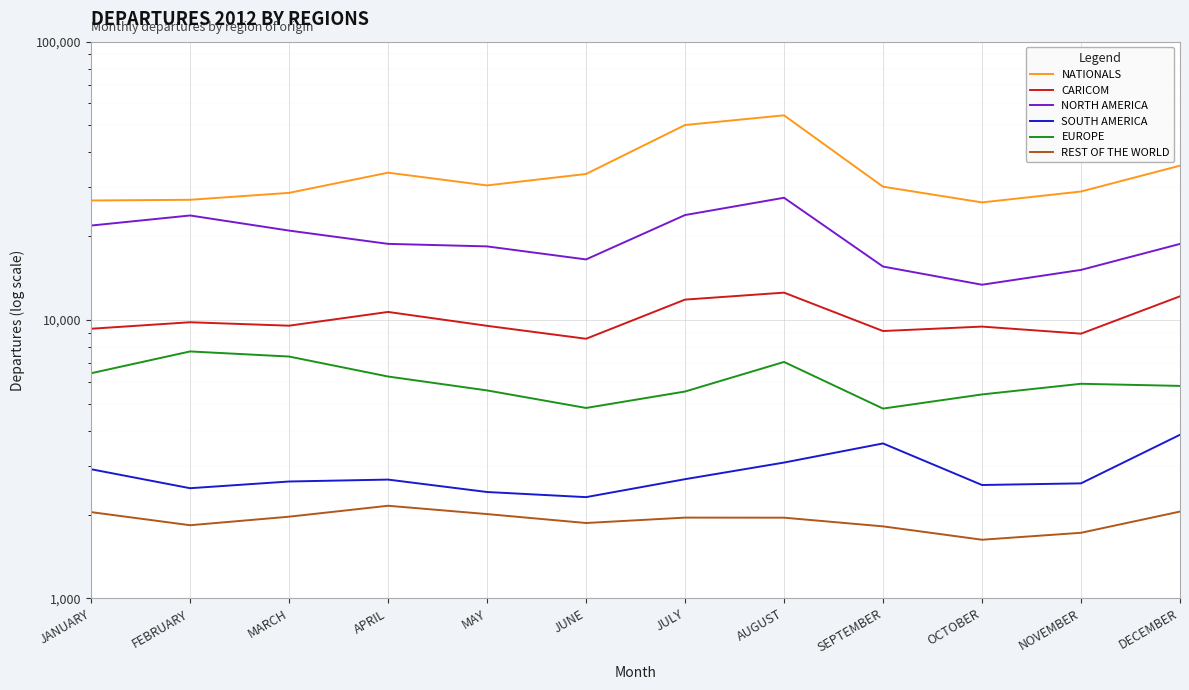

How many series are shown in this chart?

6